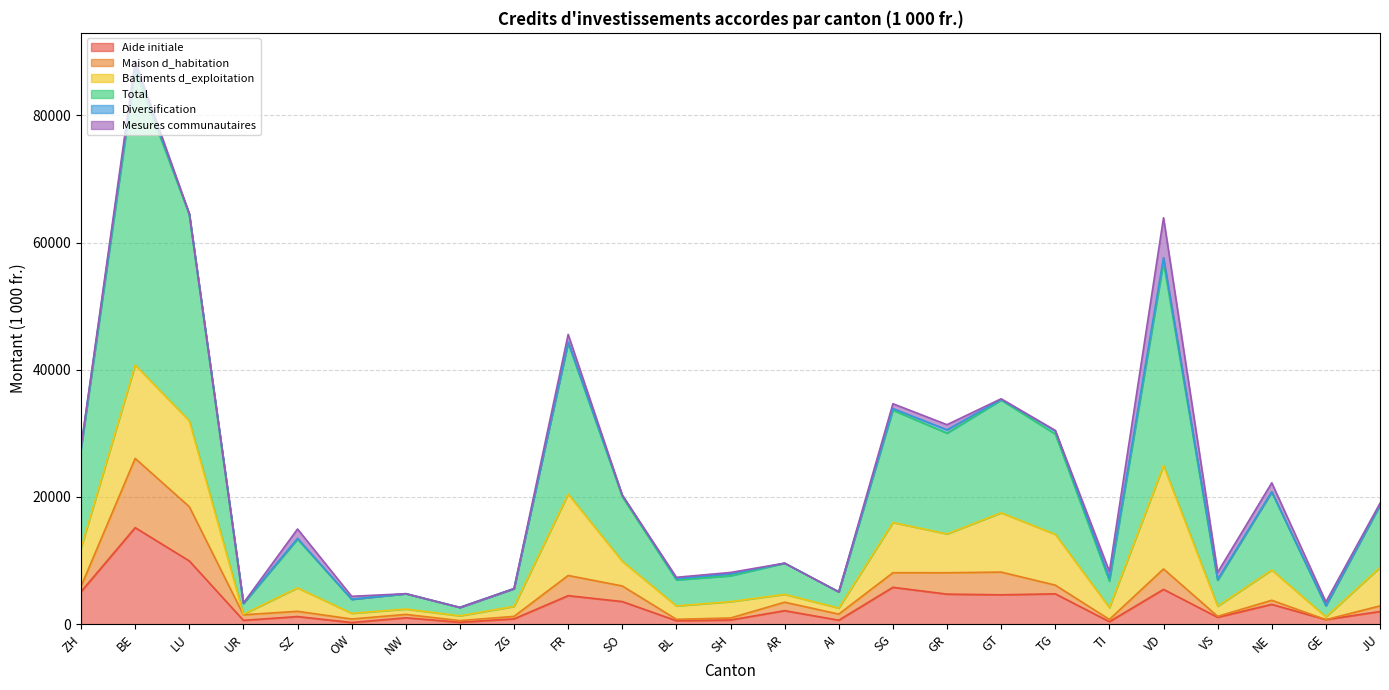

At which label does Diversification reach its peak?

VD